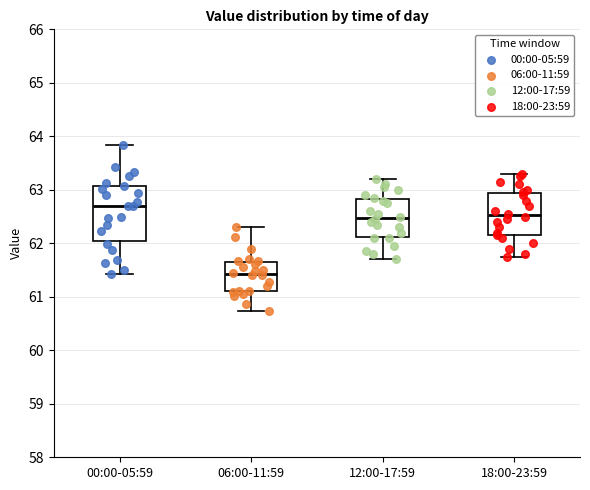

Reading left to right, read every box against the y-axis: the position of its median line, the range the box covers, and the ends of its whiskers. The values are not printed on the chart, so give them approximately, as read against the axis.

00:00-05:59: median 62.7, box 62.1 to 63.1, whiskers 61.4 to 63.8
06:00-11:59: median 61.4, box 61.1 to 61.7, whiskers 60.7 to 62.3
12:00-17:59: median 62.5, box 62.1 to 62.8, whiskers 61.7 to 63.2
18:00-23:59: median 62.5, box 62.2 to 62.9, whiskers 61.8 to 63.3